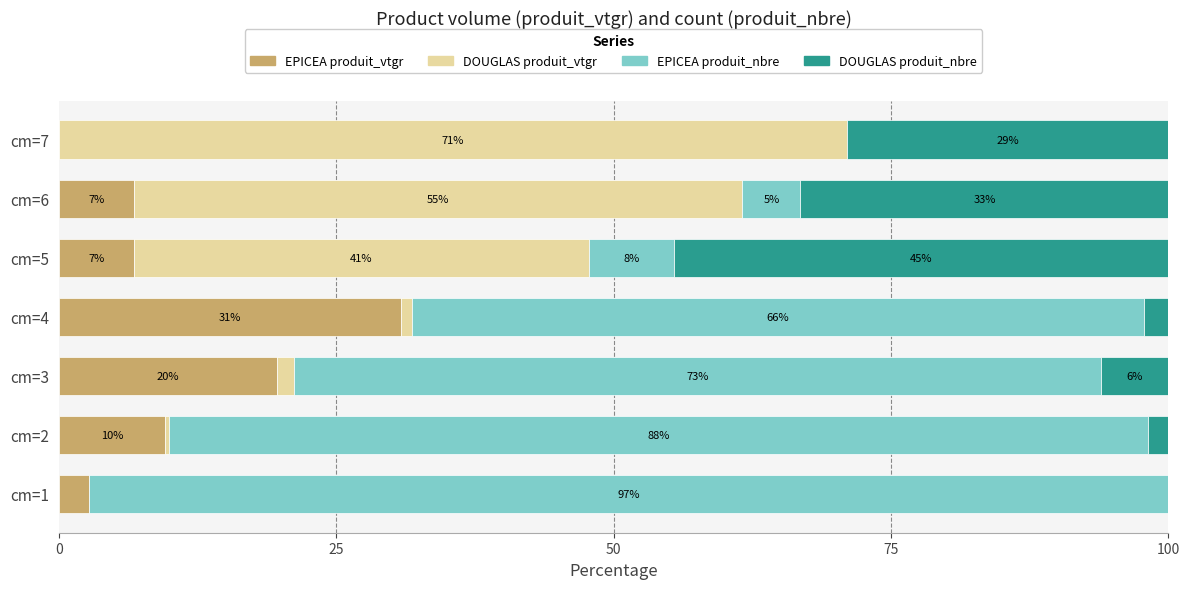

The value of EPICEA produit_vtgr at cm=4 is 30.8. True or false?

True